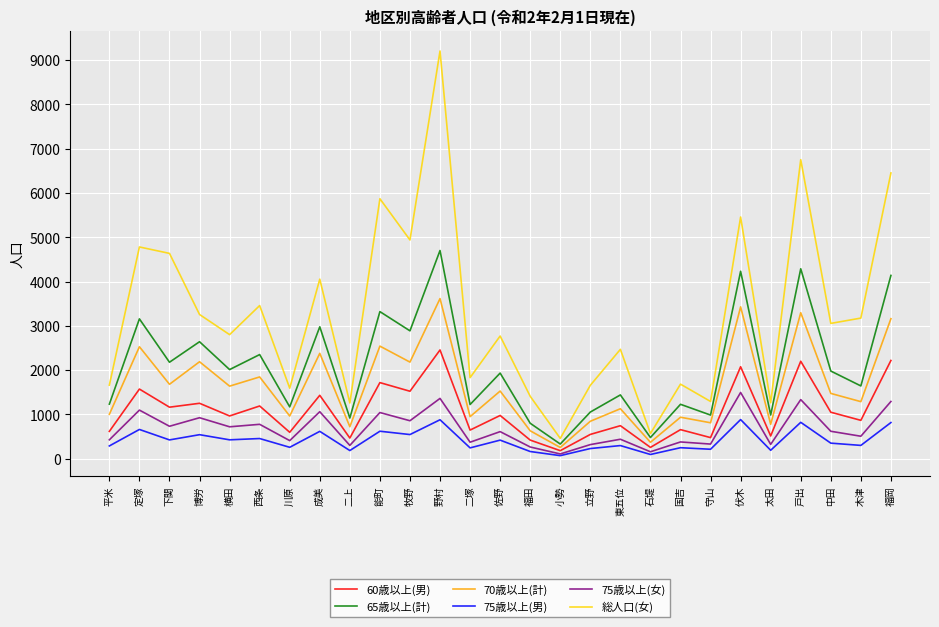

True or false: 65歳以上(計) has more than 2 interior local peaks.

True